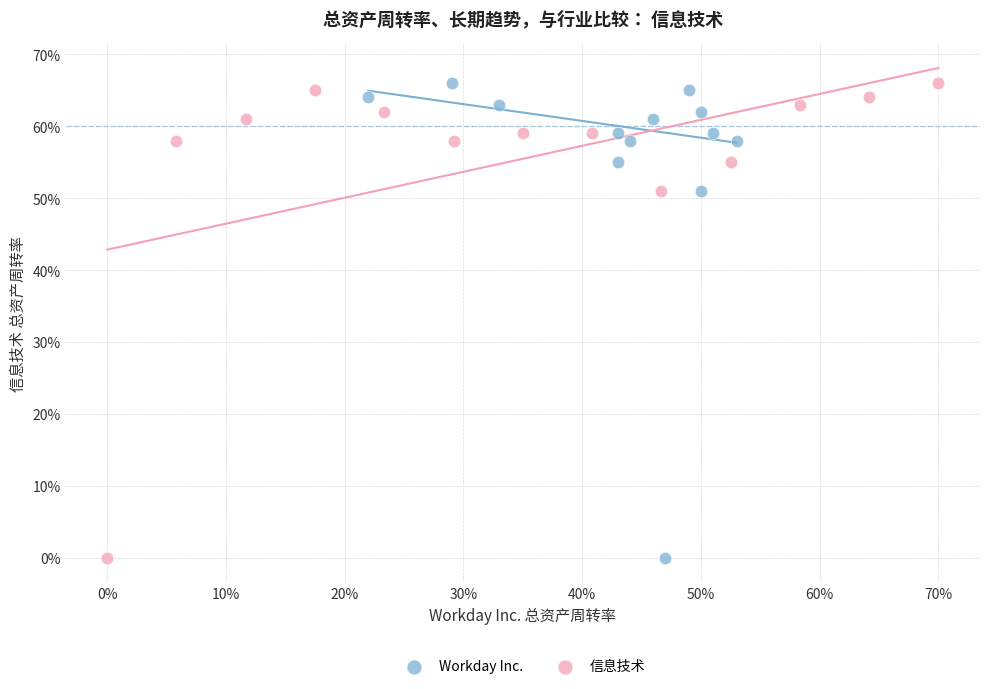

What are all the series names shown in the legend?

Workday Inc., 信息技术